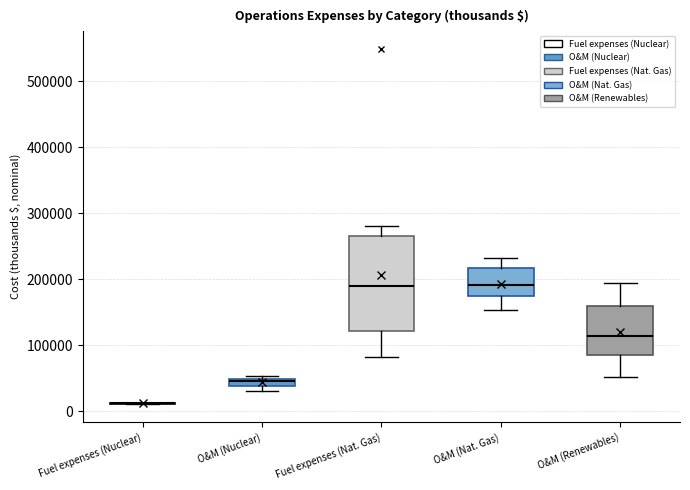

Comparing the boxes themselves (not the whiskers), which one is the tallest?

Fuel expenses (Nat. Gas)